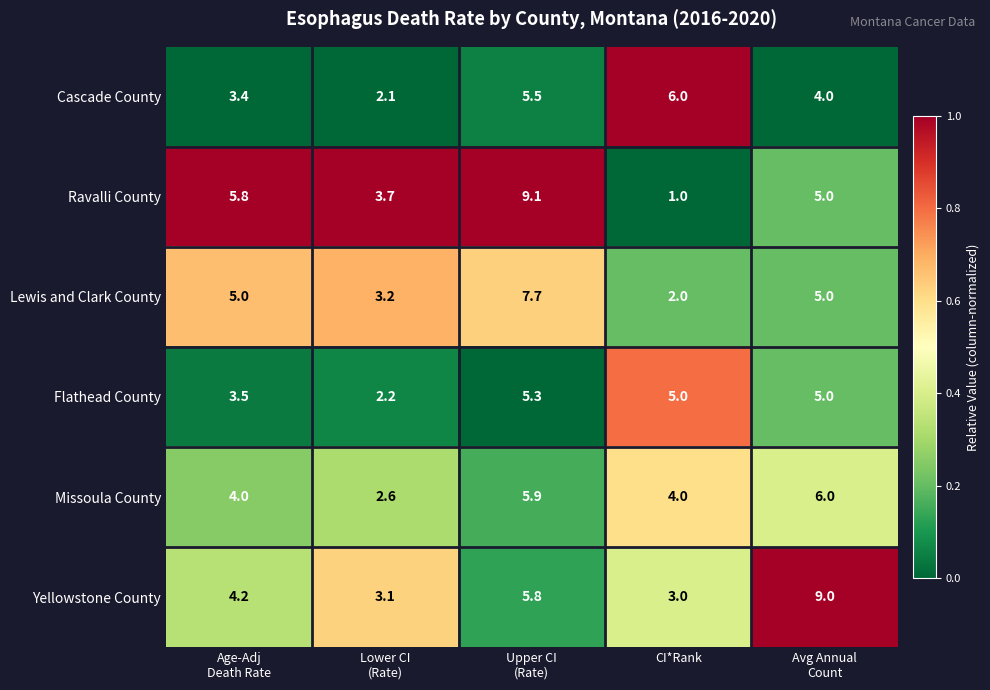

What is the average value of the Yellowstone County series?

5.0